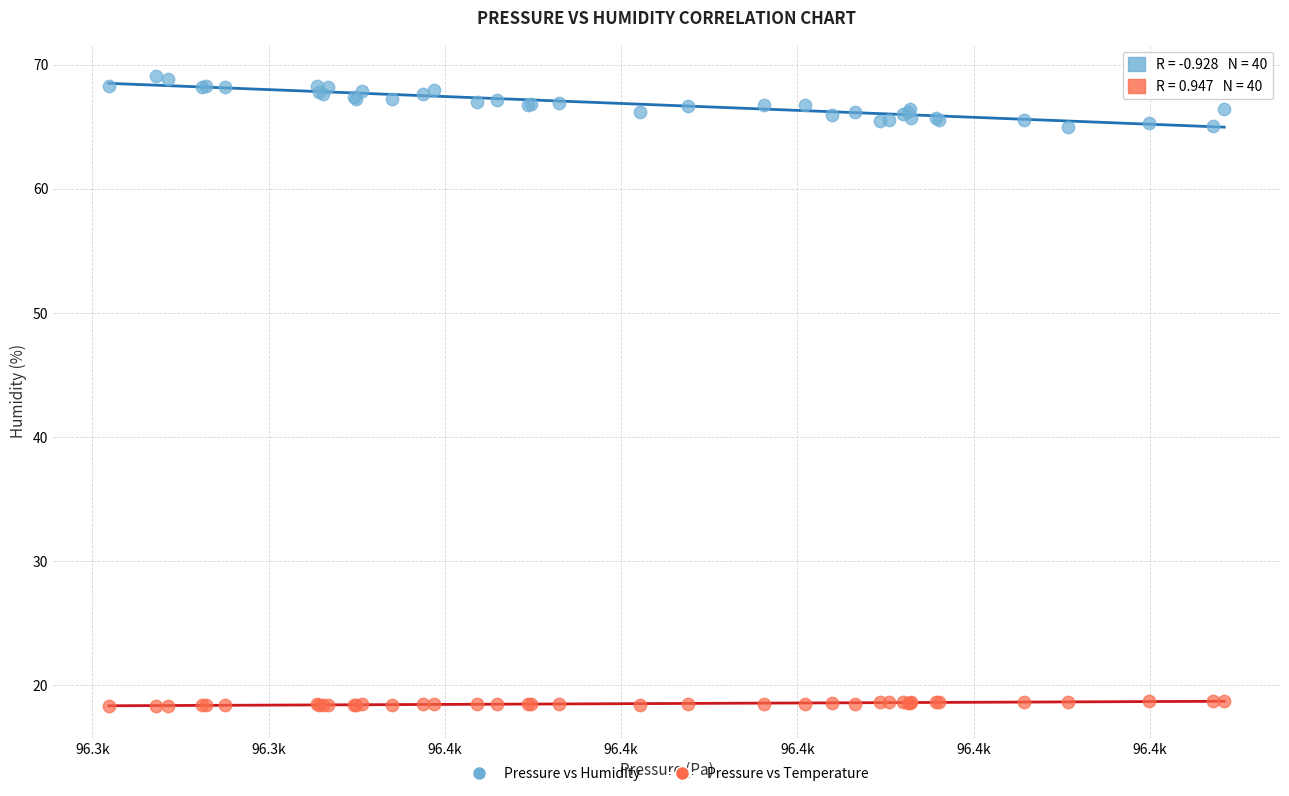

What are all the series names shown in the legend?

Pressure vs Humidity, Pressure vs Temperature